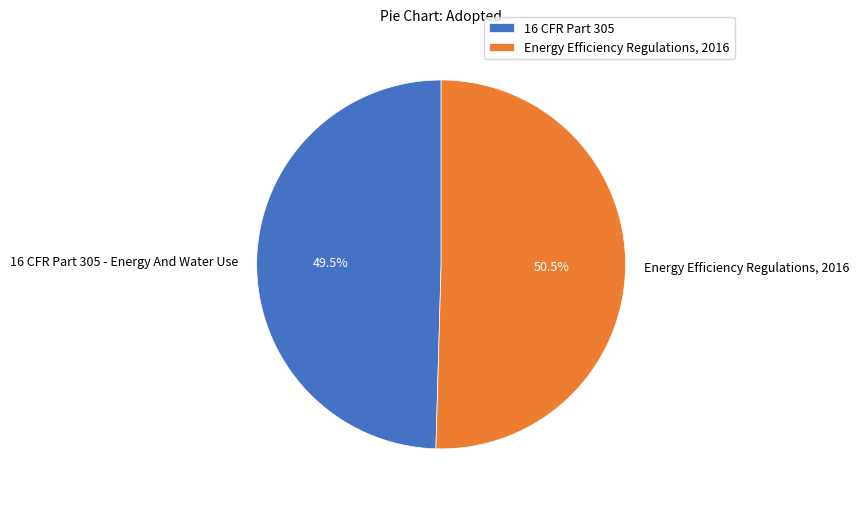

Which category has the smallest portion of the pie?

16 CFR Part 305 - Energy And Water Use